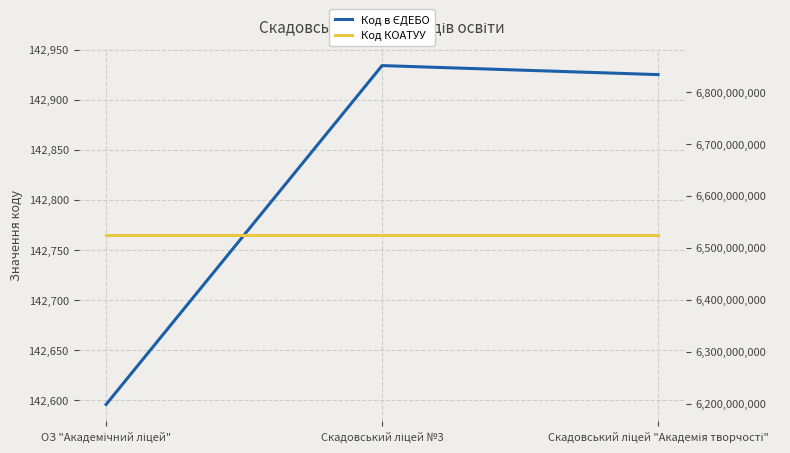

What is the label of the 2nd point from the right?

Скадовський ліцей №3